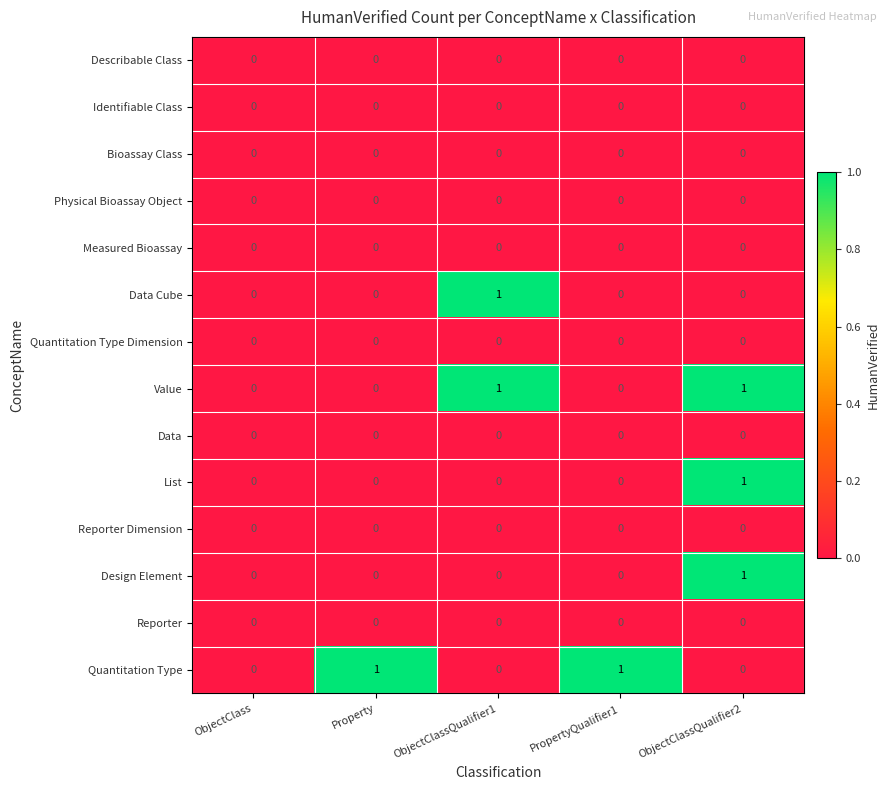

What is the total value across all series at ObjectClassQualifier2?

3